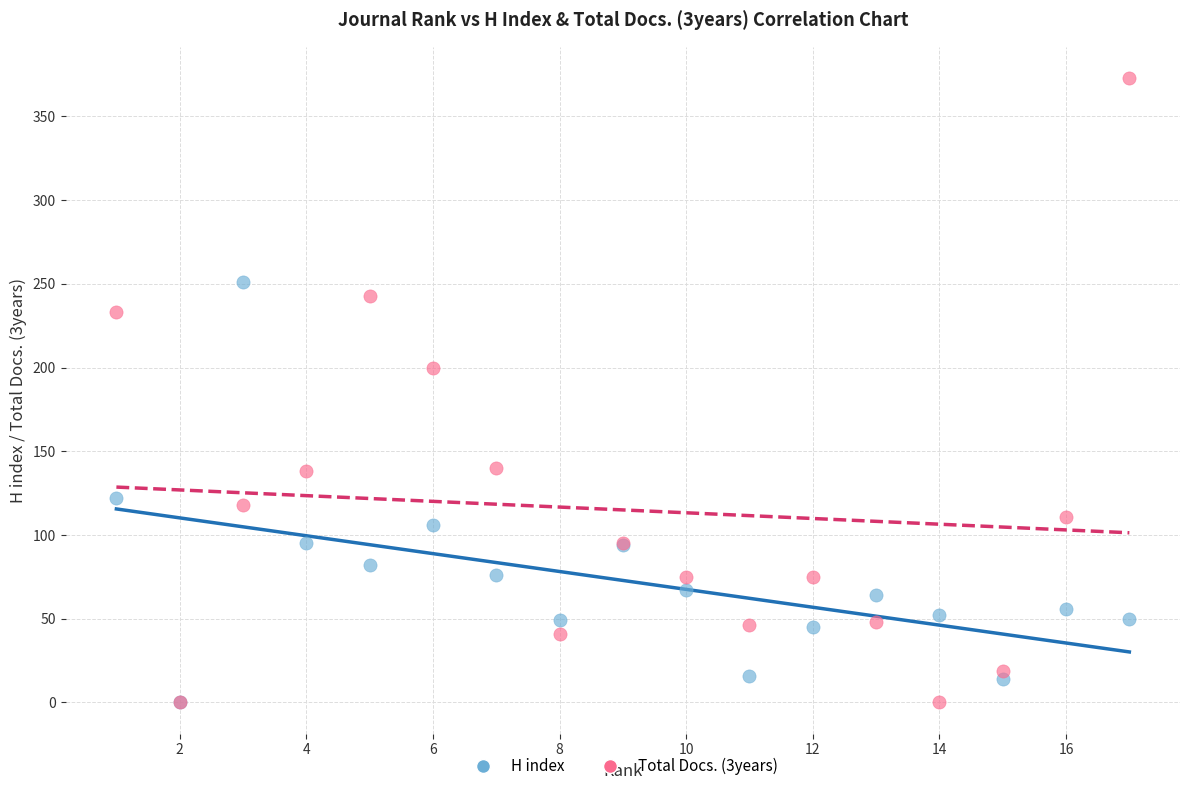

Across all series, what Y value is closest to 186?

200